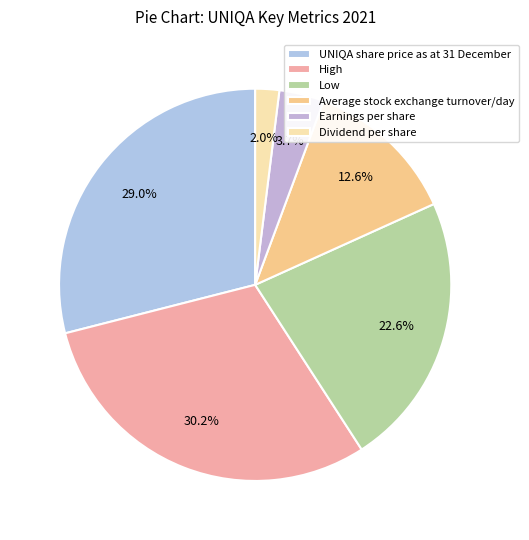

To the nearest percent, what portion does Low represent?

23%